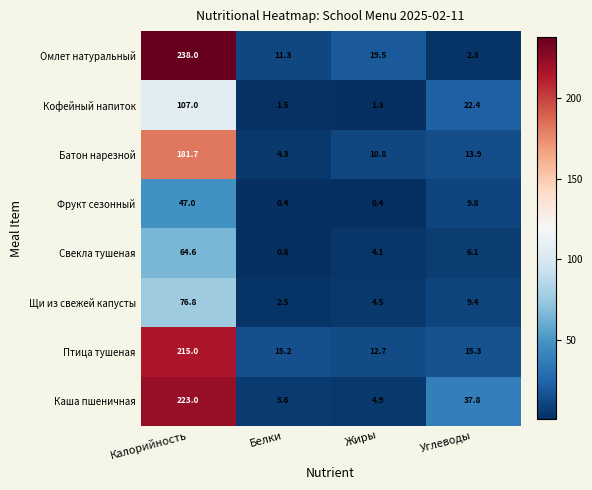

What is the sum of all Омлет натуральный values?

271.1